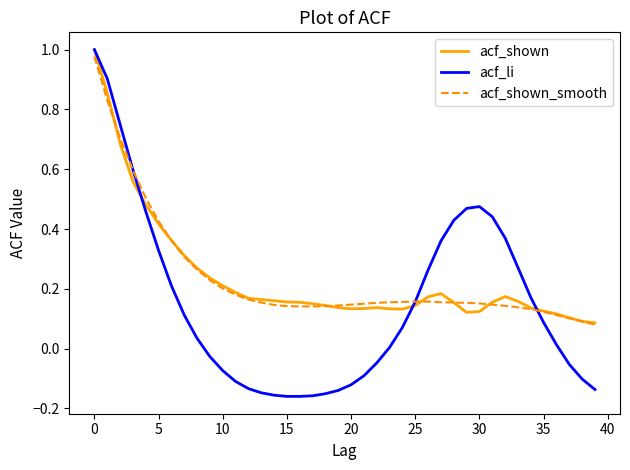

Which series has the widest spread of values?

acf_li